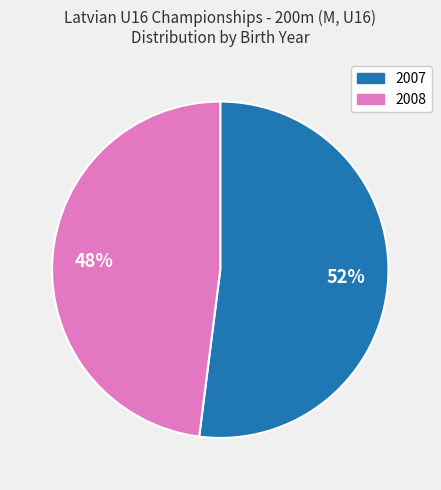

Count the number of slices in the pie.

2